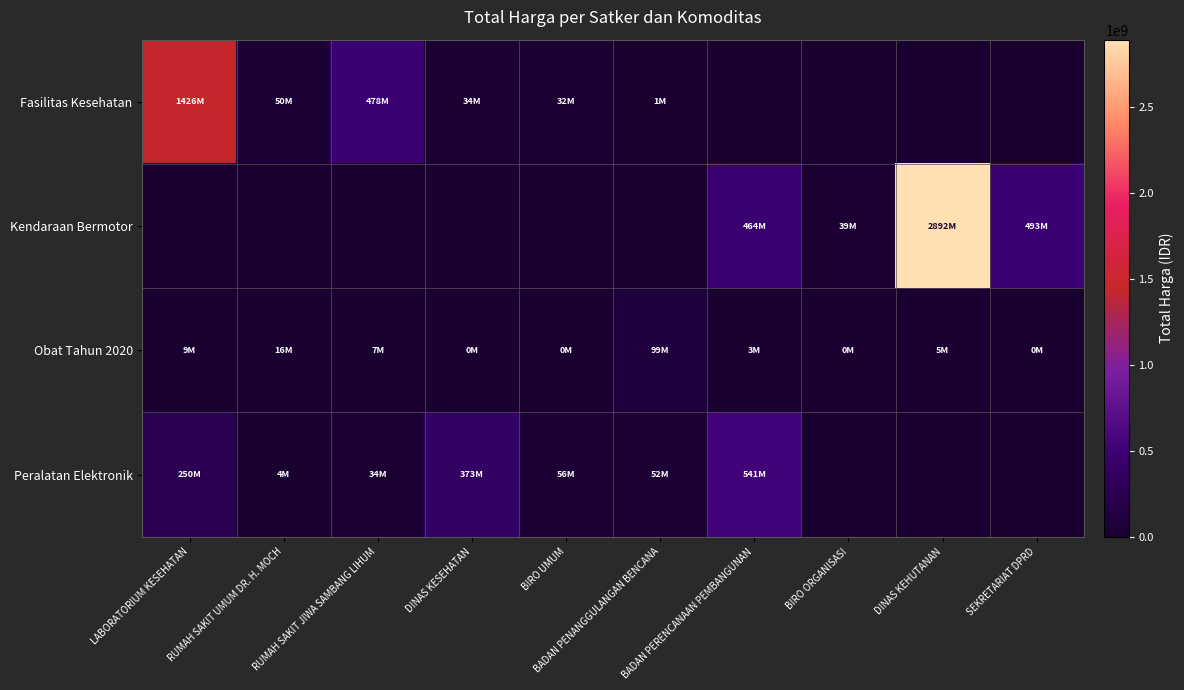

Reading left to right, extract all data points from this chart.

Fasilitas Kesehatan: LABORATORIUM KESEHATAN=1425867900	RUMAH SAKIT UMUM DR. H. MOCH=49730040	RUMAH SAKIT JIWA SAMBANG LIHUM=477600000	DINAS KESEHATAN=34000000	BIRO UMUM=32441200	BADAN PENANGGULANGAN BENCANA=577875	BADAN PERENCANAAN PEMBANGUNAN=0	BIRO ORGANISASI=0	DINAS KEHUTANAN=0	SEKRETARIAT DPRD=0
Kendaraan Bermotor: LABORATORIUM KESEHATAN=0	RUMAH SAKIT UMUM DR. H. MOCH=0	RUMAH SAKIT JIWA SAMBANG LIHUM=0	DINAS KESEHATAN=0	BIRO UMUM=0	BADAN PENANGGULANGAN BENCANA=0	BADAN PERENCANAAN PEMBANGUNAN=464002100	BIRO ORGANISASI=39440000	DINAS KEHUTANAN=2892122000	SEKRETARIAT DPRD=493000000
Obat Tahun 2020: LABORATORIUM KESEHATAN=9180000	RUMAH SAKIT UMUM DR. H. MOCH=15513960	RUMAH SAKIT JIWA SAMBANG LIHUM=7401240	DINAS KESEHATAN=333600	BIRO UMUM=78000	BADAN PENANGGULANGAN BENCANA=98772570	BADAN PERENCANAAN PEMBANGUNAN=2772000	BIRO ORGANISASI=265000	DINAS KEHUTANAN=4672200	SEKRETARIAT DPRD=182000
Peralatan Elektronik: LABORATORIUM KESEHATAN=250350000	RUMAH SAKIT UMUM DR. H. MOCH=4350000	RUMAH SAKIT JIWA SAMBANG LIHUM=34292000	DINAS KESEHATAN=373404000	BIRO UMUM=56152800	BADAN PENANGGULANGAN BENCANA=51601000	BADAN PERENCANAAN PEMBANGUNAN=541071000	BIRO ORGANISASI=0	DINAS KEHUTANAN=0	SEKRETARIAT DPRD=0